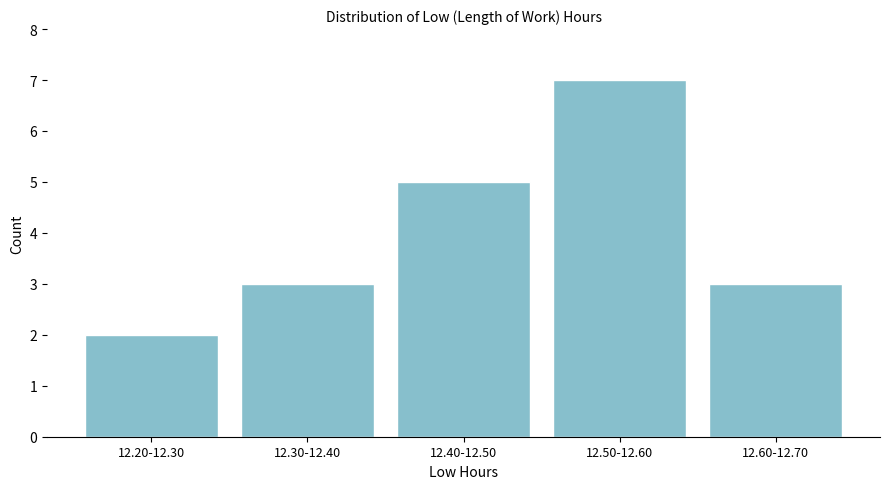

Reading left to right, transcribe all the data shown in this chart.

2	3	5	7	3